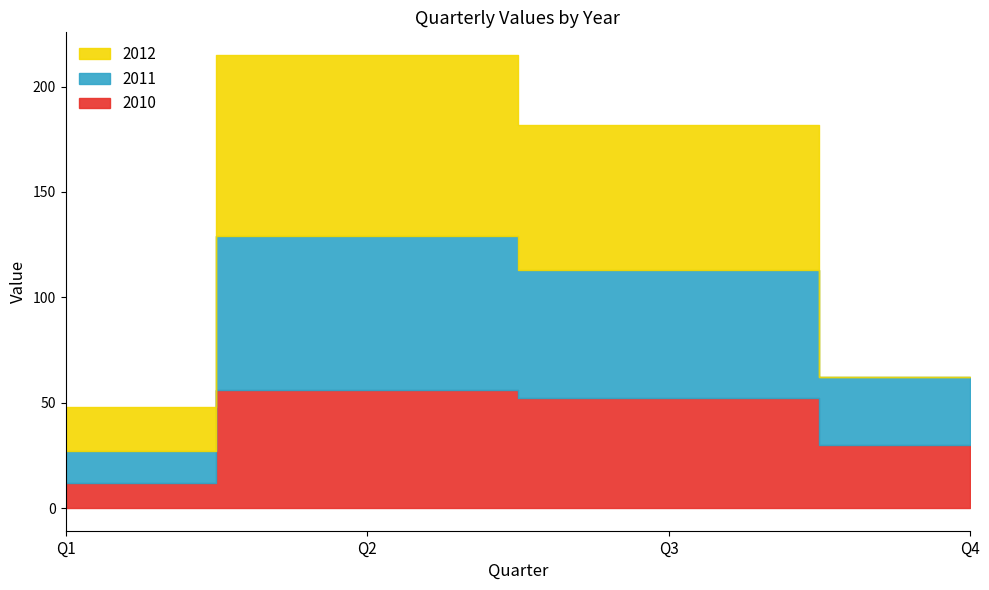

Reading left to right, extract all data points from this chart.

2010: 12	56	52	30
2011: 15	73	61	32
2012: 21	86	69	0